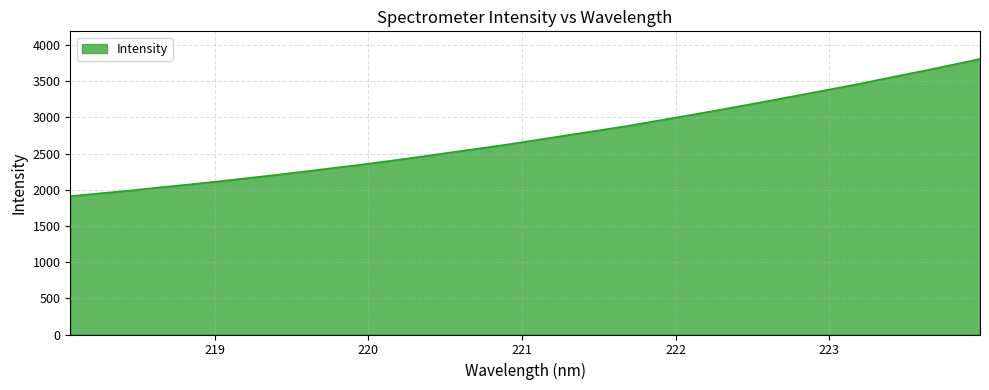

What is the maximum value shown in the chart?

3808.4